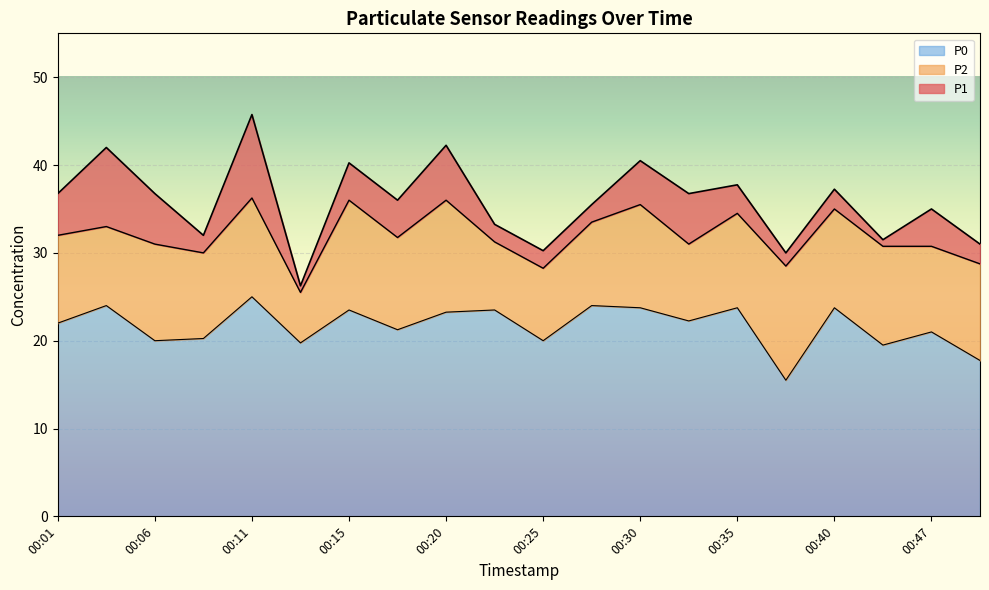

What is the sum of the P0 values at 00:11 and 00:50?

42.8